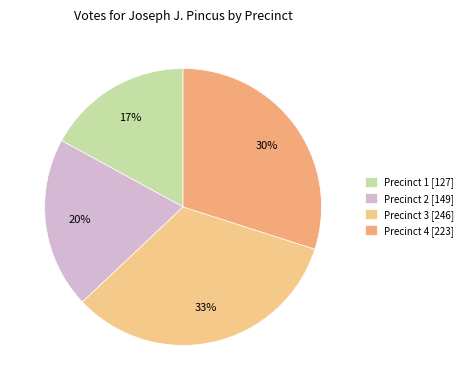

To the nearest percent, what portion does Precinct 2 represent?

20%